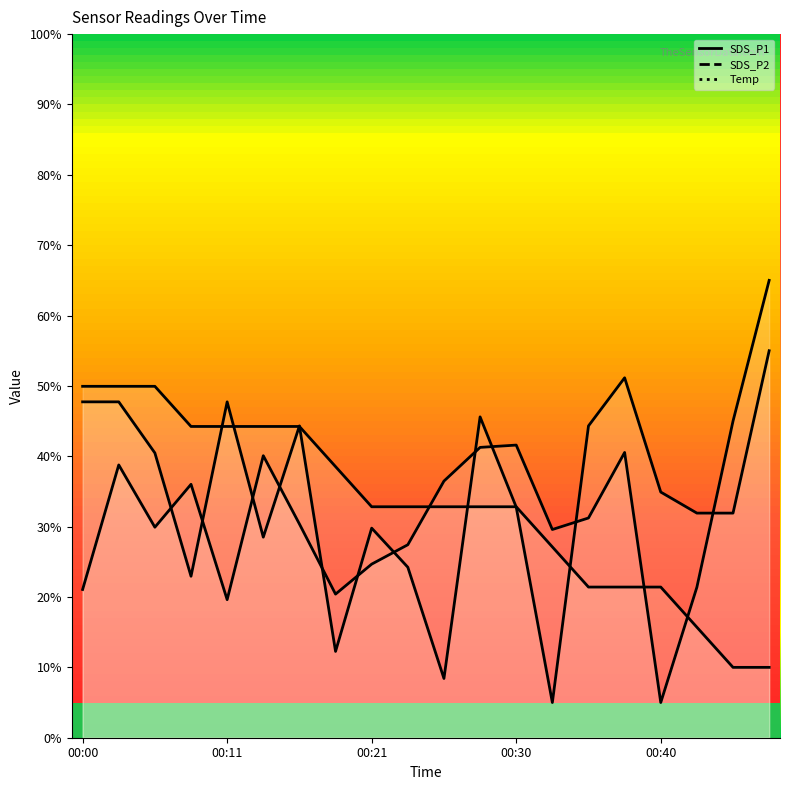

The SDS_P1 series shows 36.5 at 00:25. True or false?

True